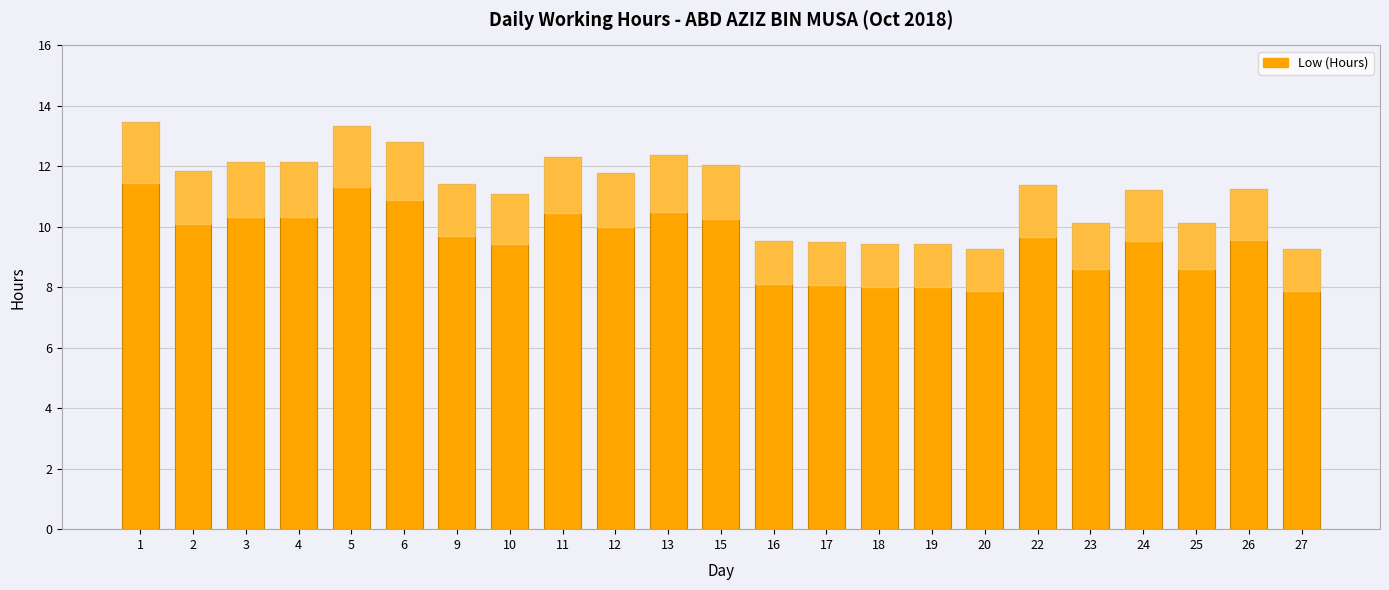

At which label does the data first exceed 11?

1